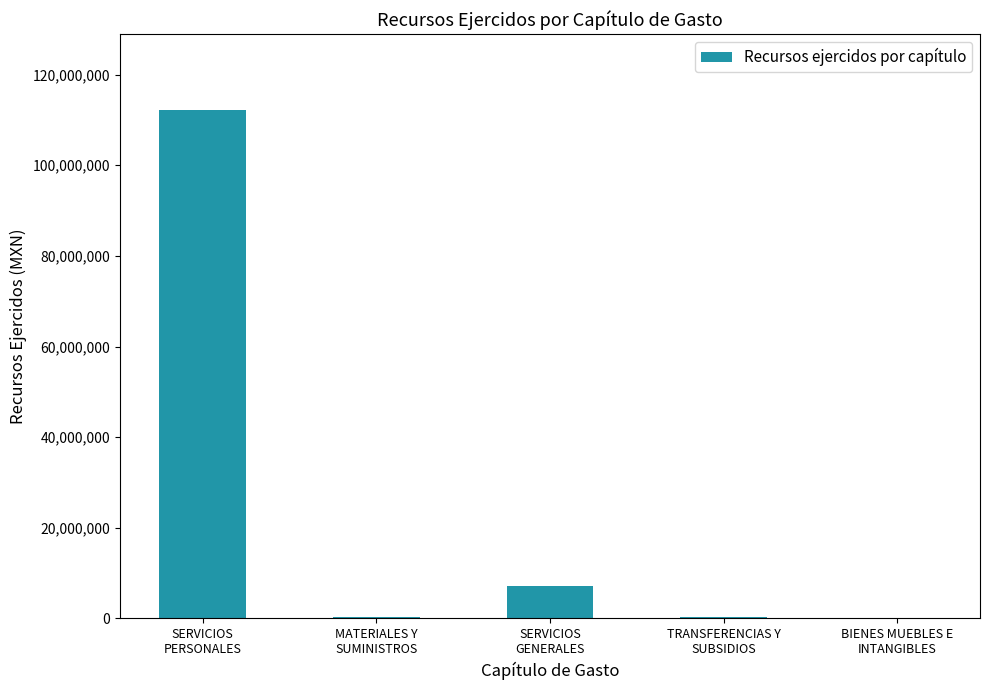

What value does the data have at TRANSFERENCIAS Y
SUBSIDIOS?

269000.0